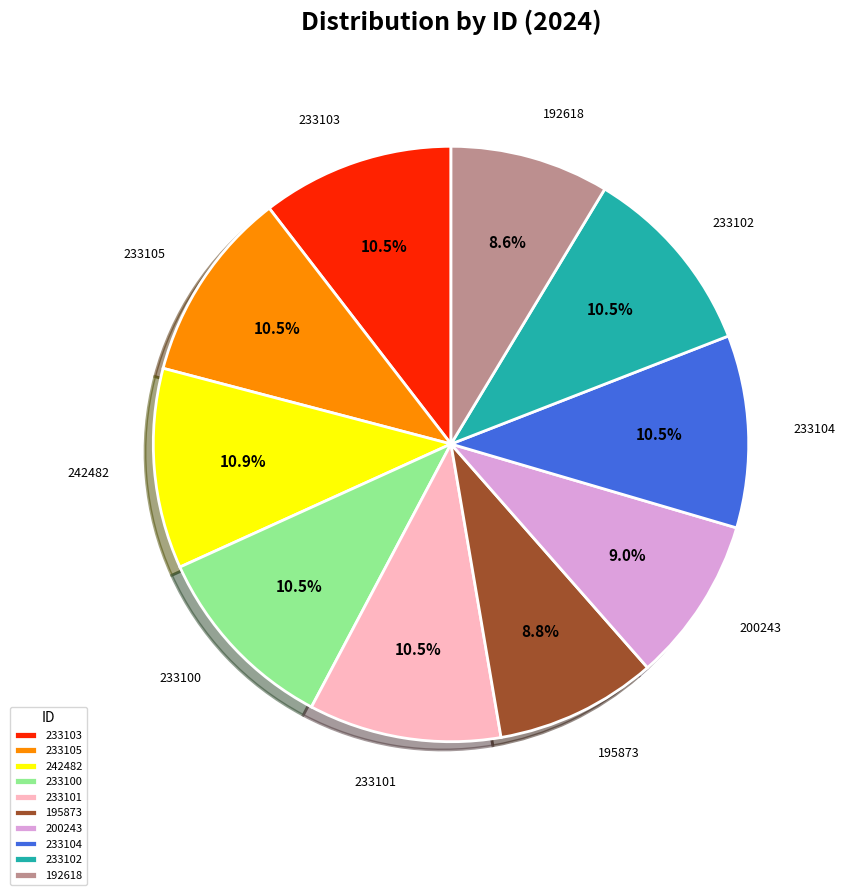

Approximately how many times larger is the value at 200243 compared to 192618?

1.0